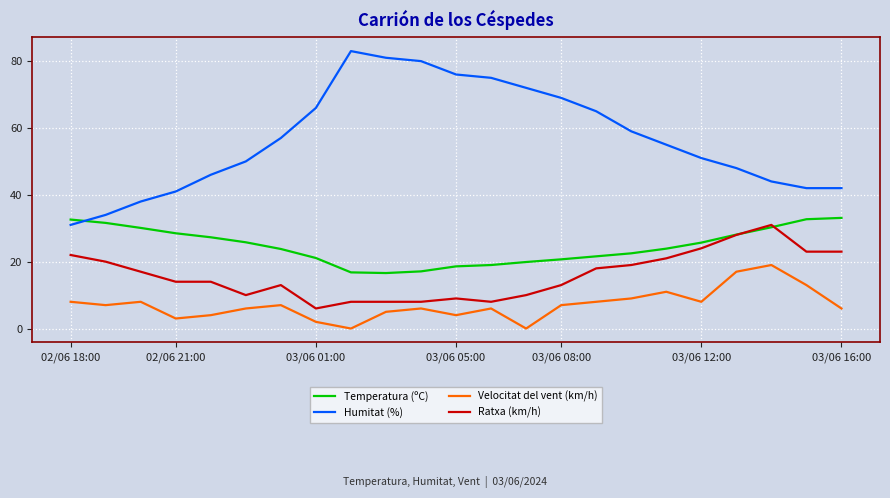

Which series has the largest range (max minus min)?

Humitat (%)